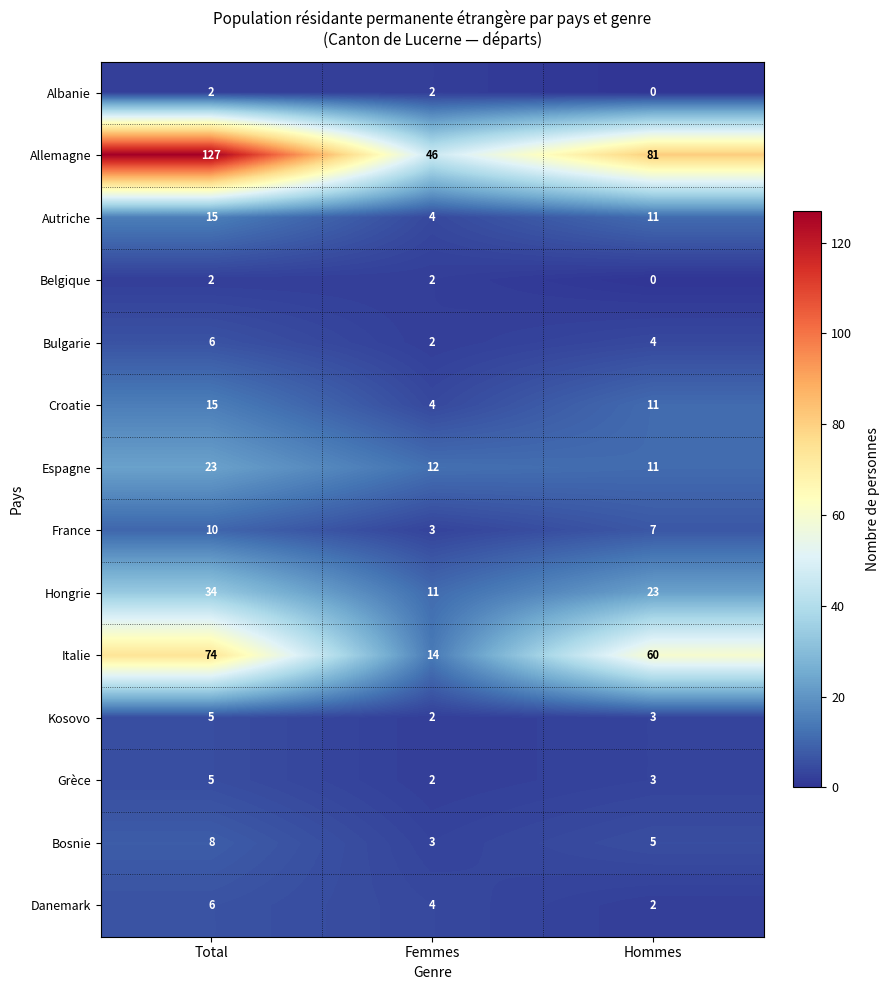

How many distinct data groups are displayed?

14